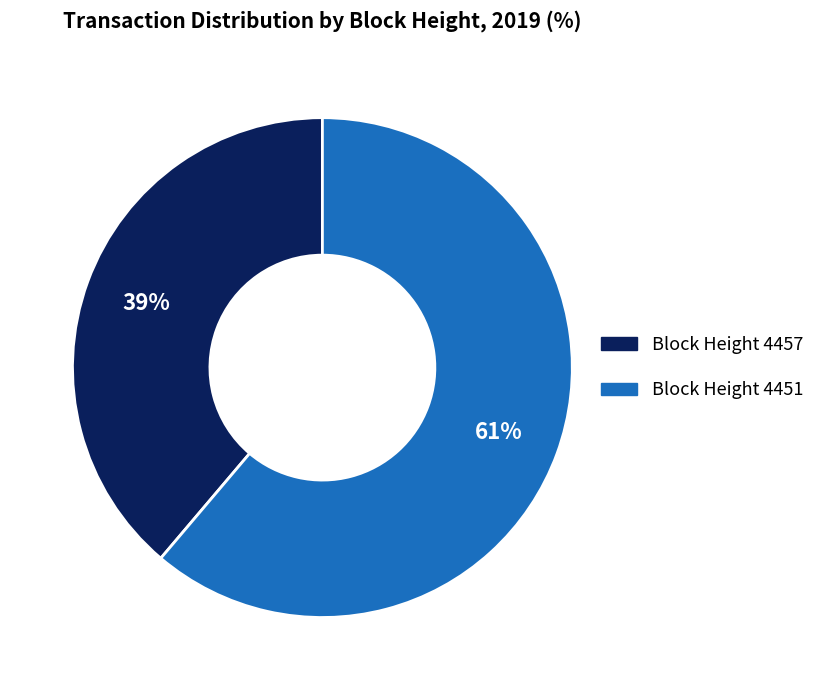

Is there a majority slice in this chart?

Yes